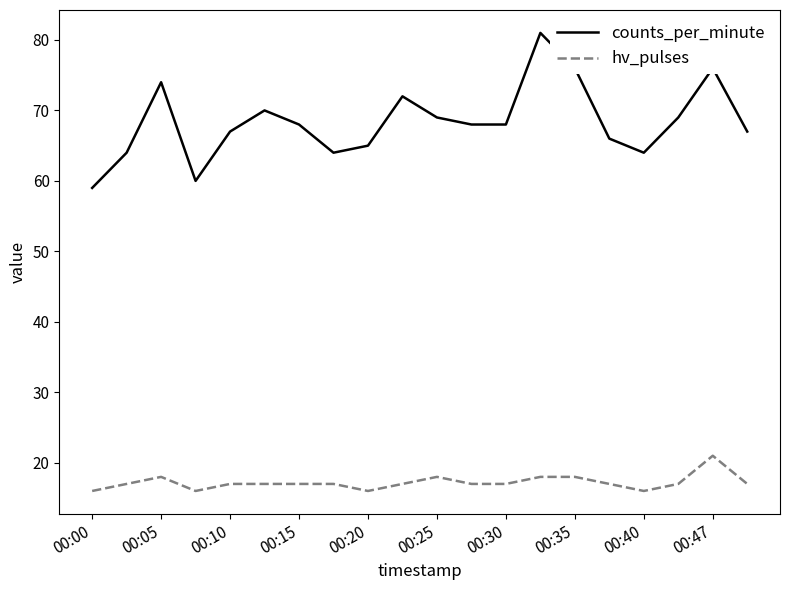

Which series has the largest range (max minus min)?

counts_per_minute